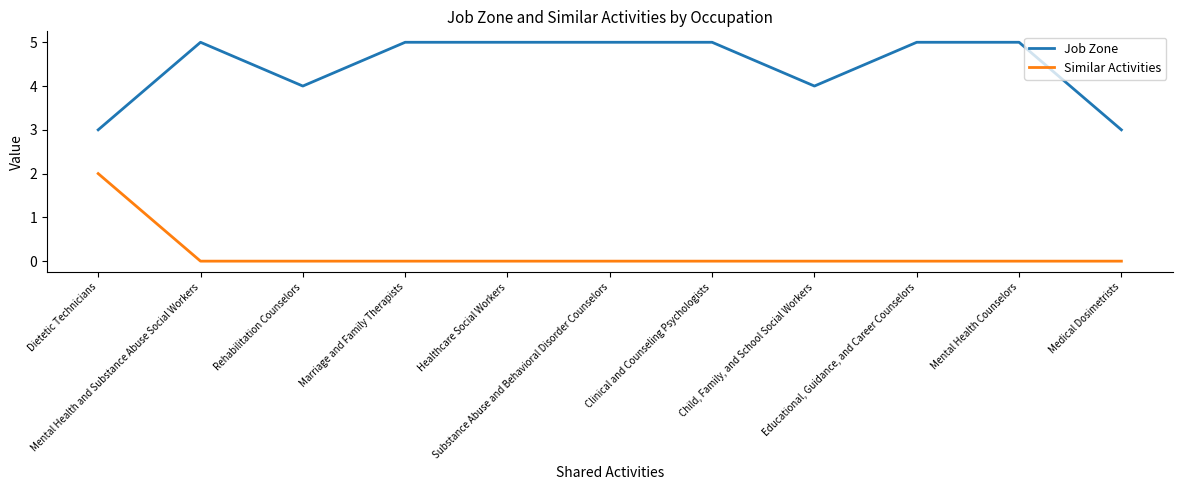

What position from the left is Substance Abuse and Behavioral Disorder Counselors?

6